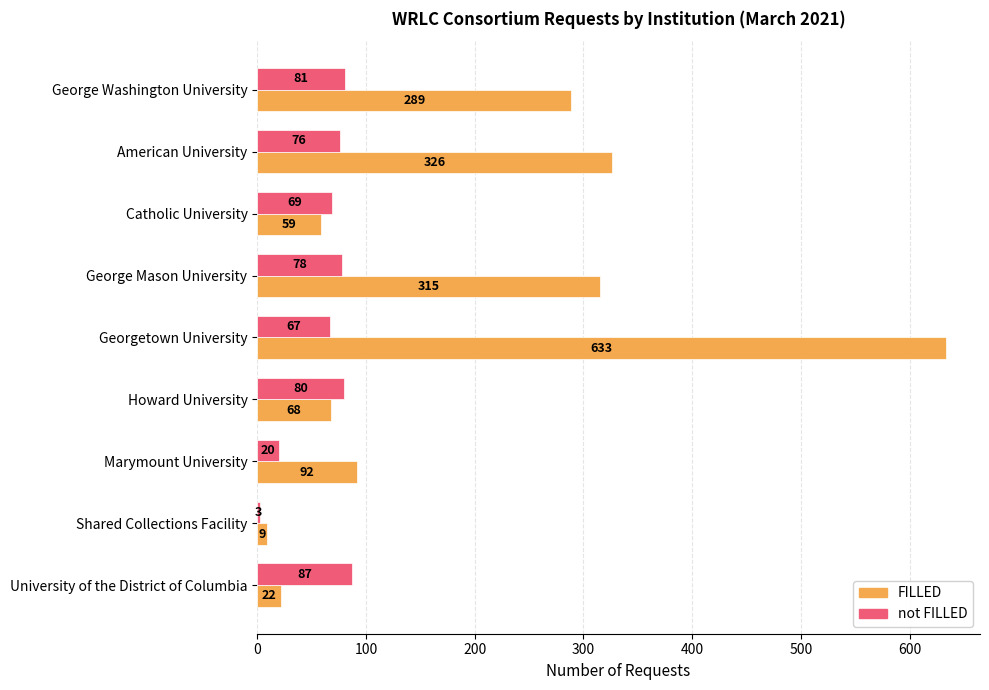

What is the maximum value for FILLED?

633